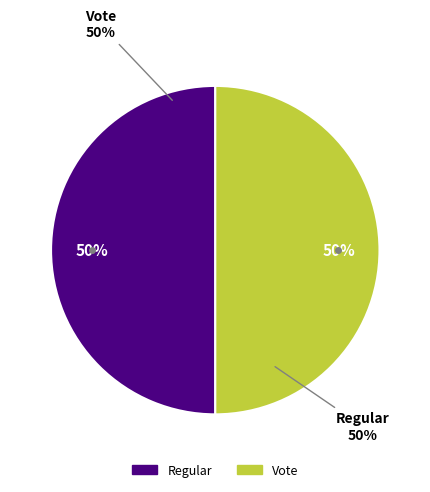

Rank the categories by value from highest to lowest.

Regular, Vote